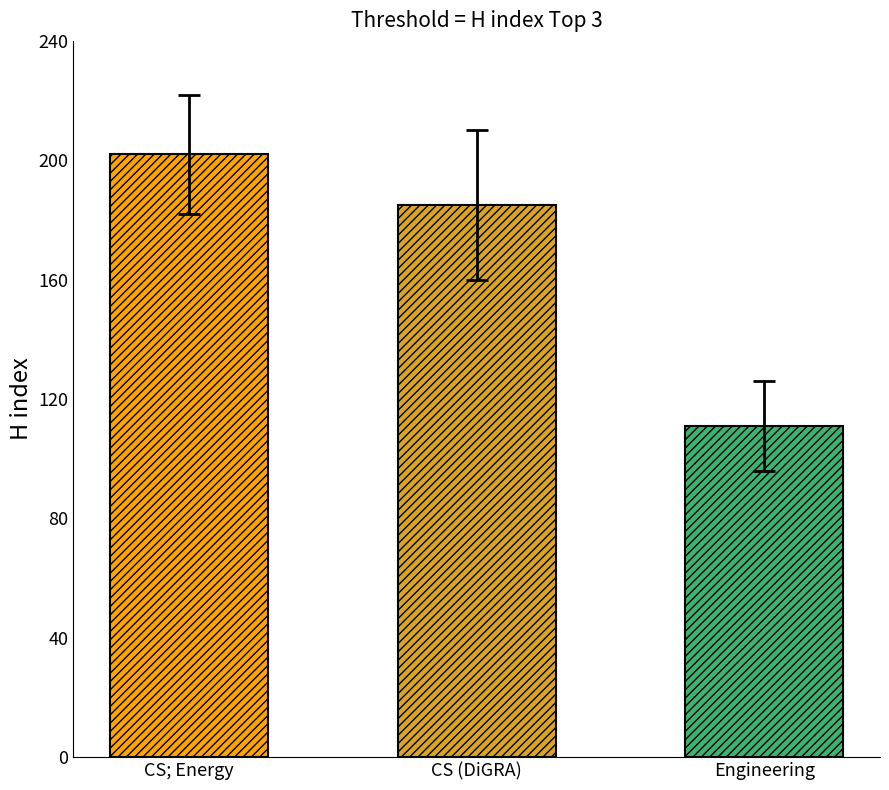

Where is the data nearest to the value 156?

CS (DiGRA)